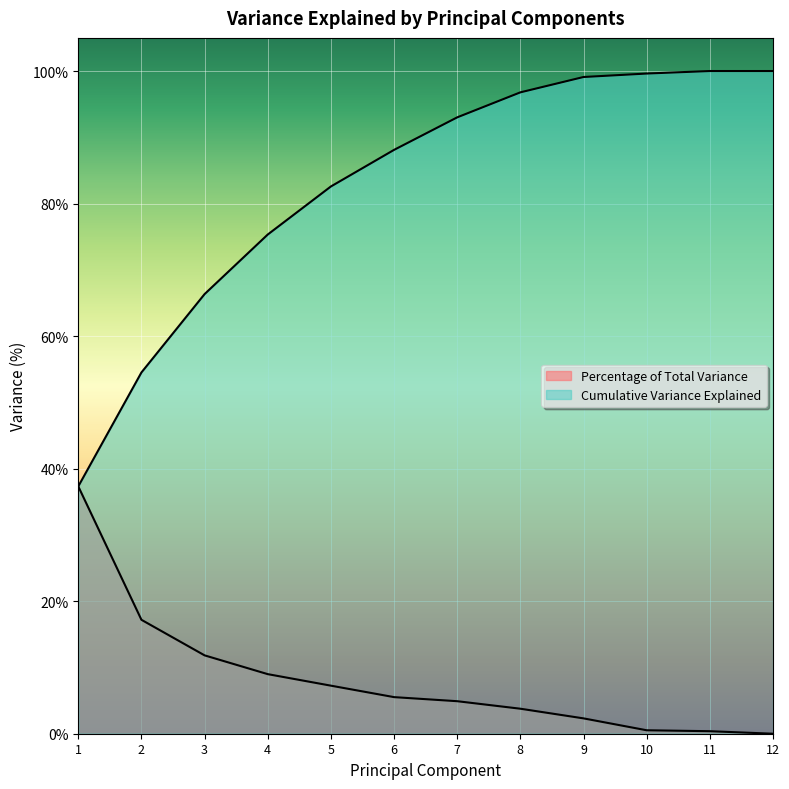

How many lines are shown in the chart?

2